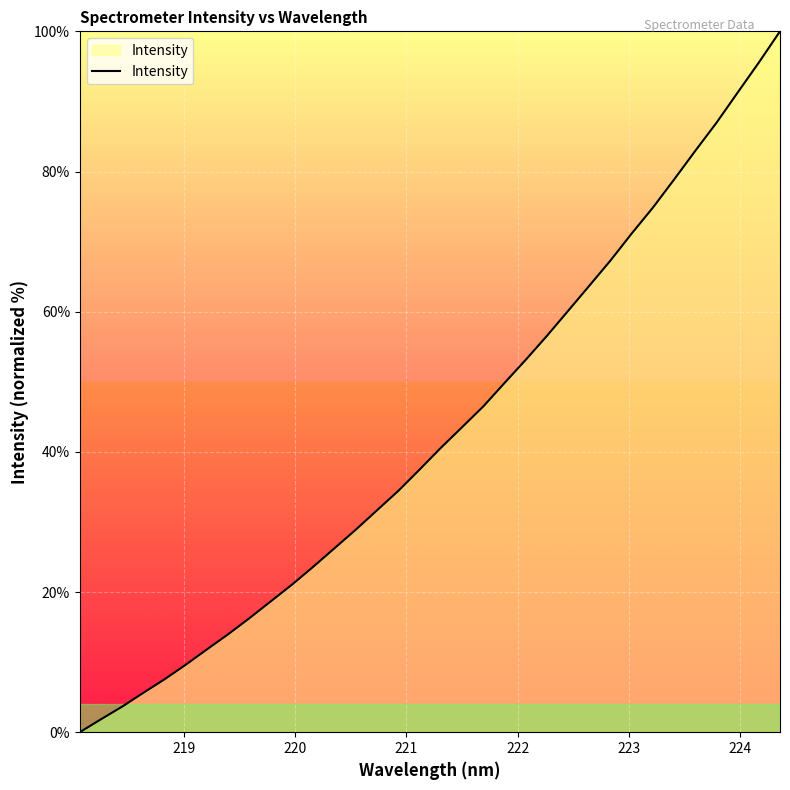

What is the difference between the maximum and minimum values?

100.0